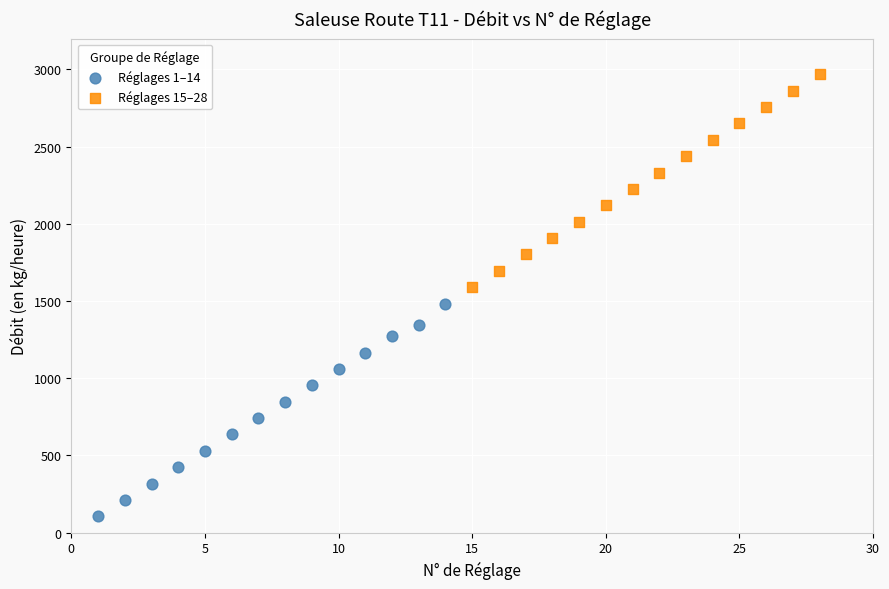

Which series reaches the maximum Y coordinate?

Réglages 15–28